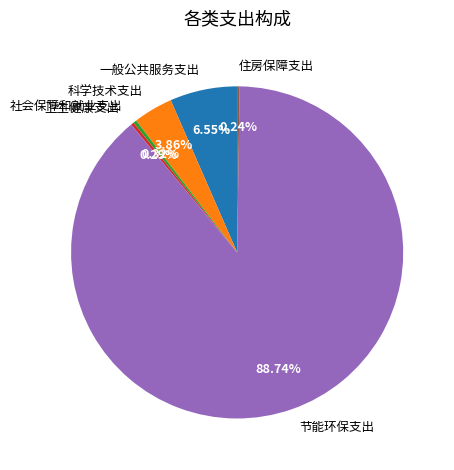

Between 节能环保支出 and 一般公共服务支出, which is larger?

节能环保支出